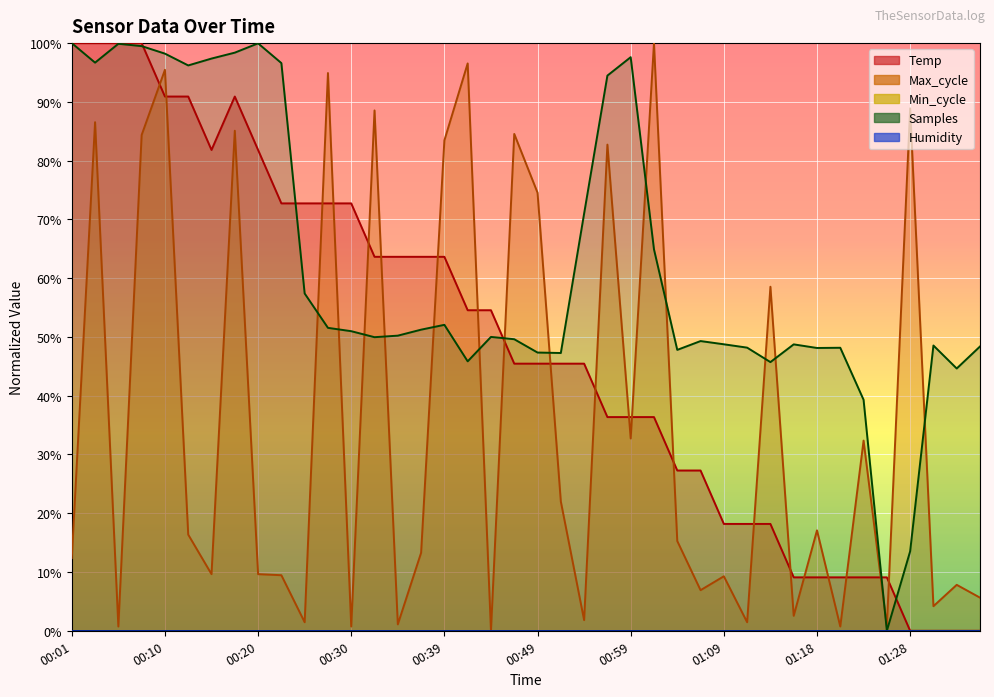

Rank the categories by value from lowest to highest.

01:28, 01:31, 01:33, 01:35, 01:16, 01:18, 01:21, 01:23, 01:26, 01:09, 01:11, 01:14, 01:04, 01:06, 00:57, 00:59, 01:01, 00:47, 00:49, 00:52, 00:54, 00:42, 00:44, 00:32, 00:35, 00:37, 00:39, 00:22, 00:25, 00:27, 00:30, 00:15, 00:20, 00:10, 00:13, 00:18, 00:01, 00:03, 00:05, 00:08